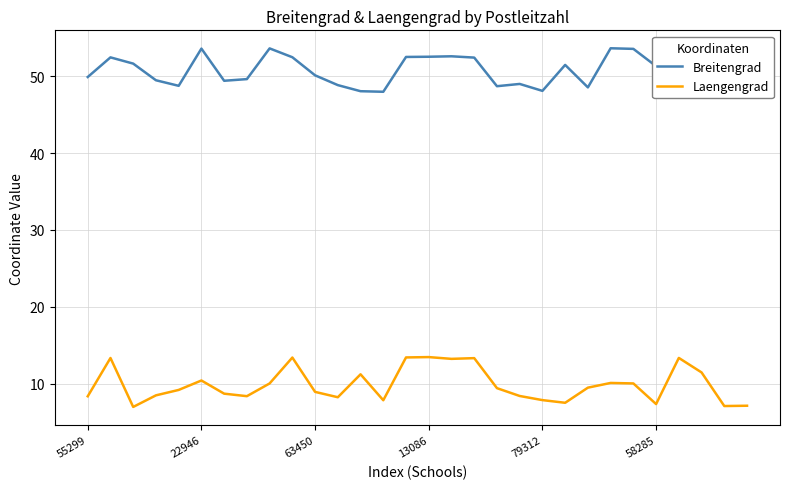

List the series in order of their peak value, lowest first.

Laengengrad, Breitengrad